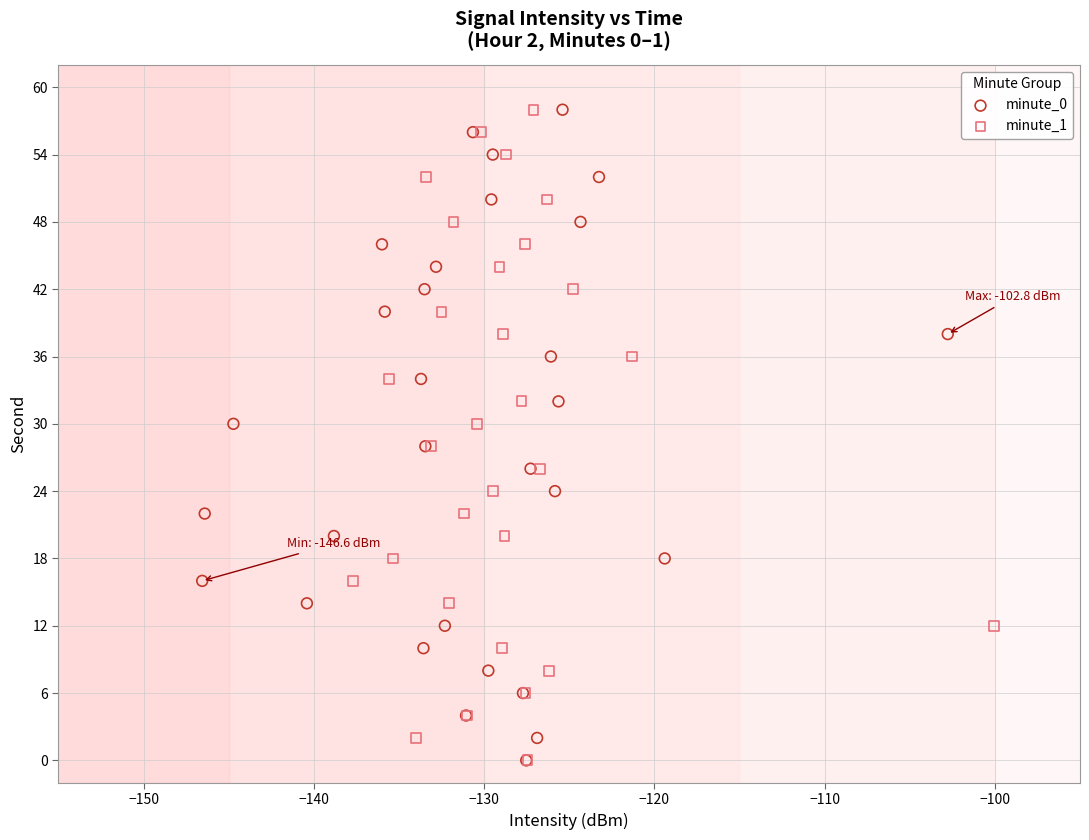

What are all the series names shown in the legend?

minute_0, minute_1